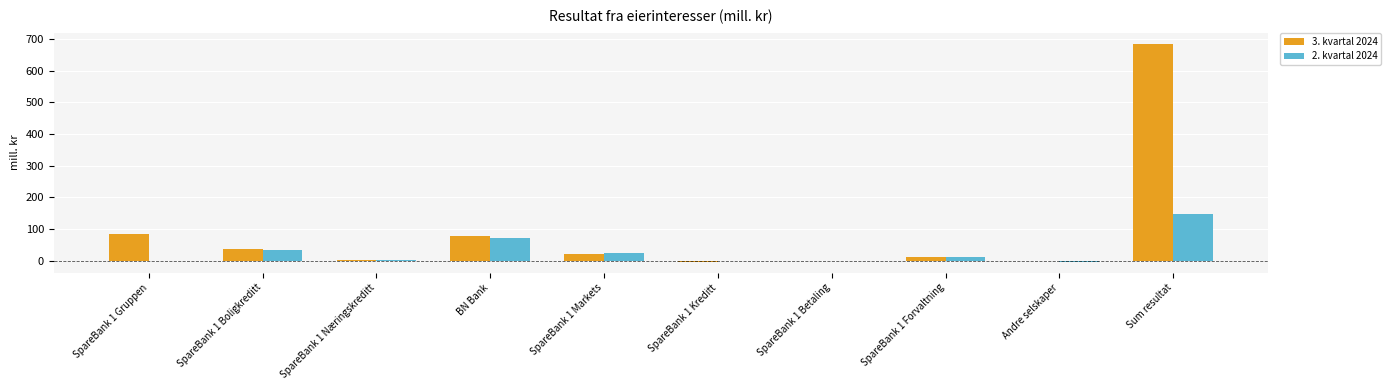

The 2. kvartal 2024 series shows 73 at BN Bank. True or false?

True